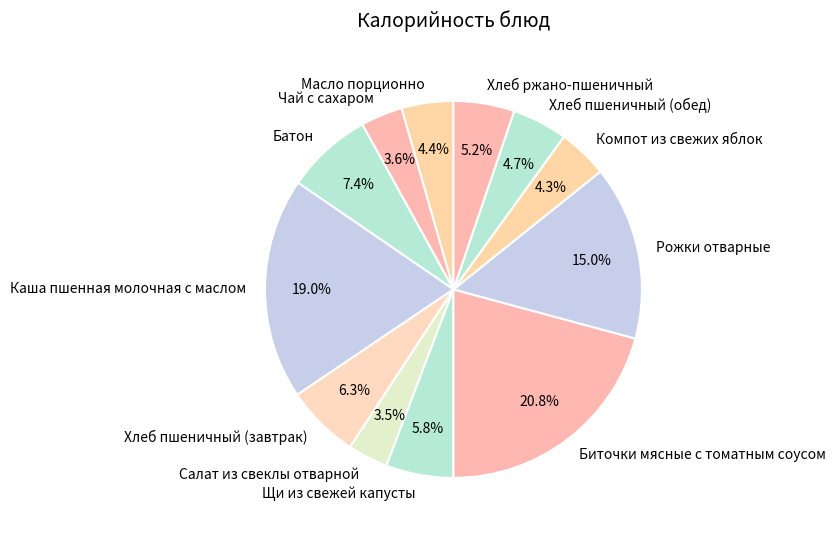

Approximately how many times larger is the value at Каша пшенная молочная с маслом compared to Биточки мясные с томатным соусом?

0.9